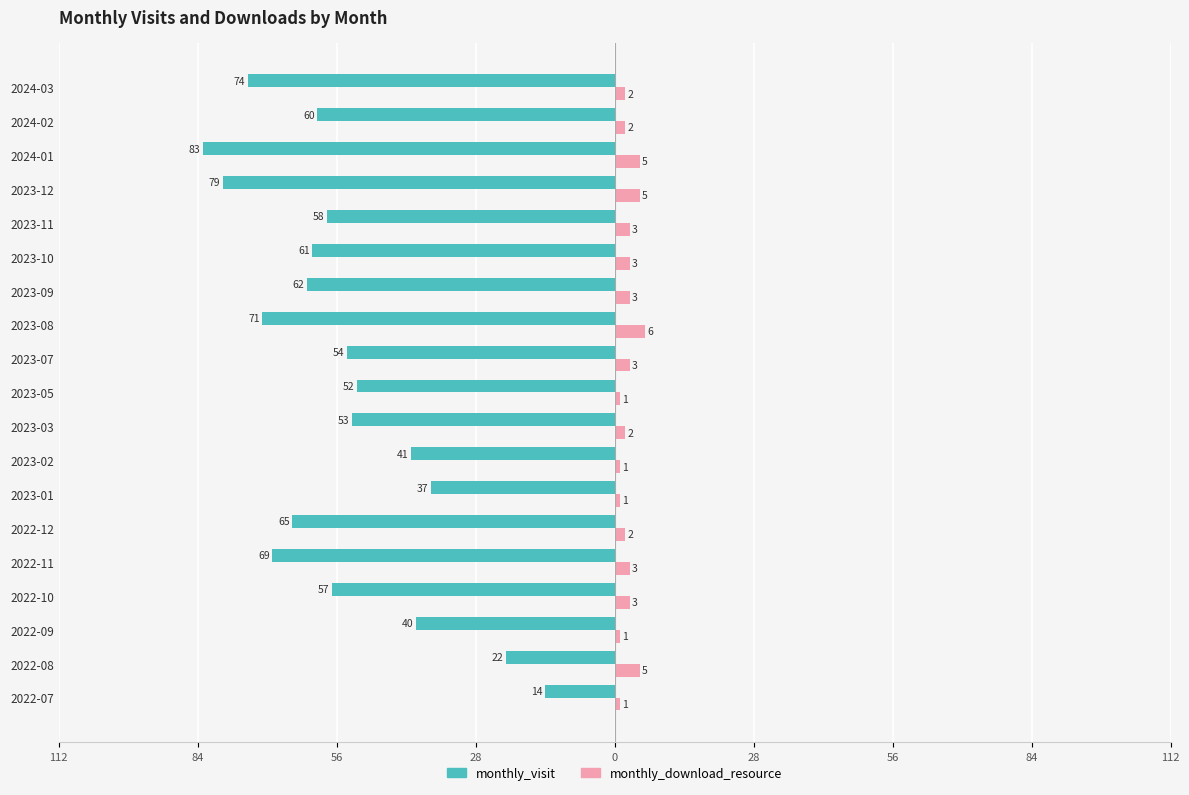

What are all the series names shown in the legend?

monthly_visit, monthly_download_resource